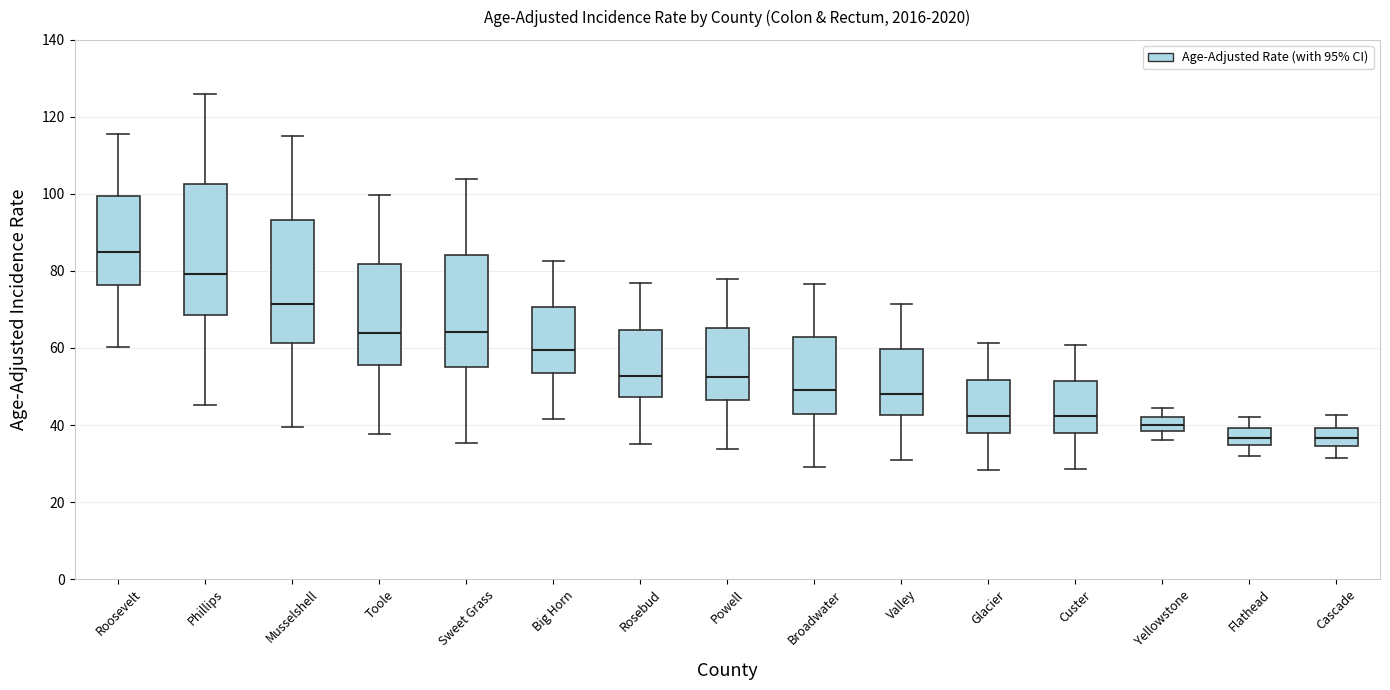

Which box is the tallest, from its lower edge to its upper edge?

Phillips